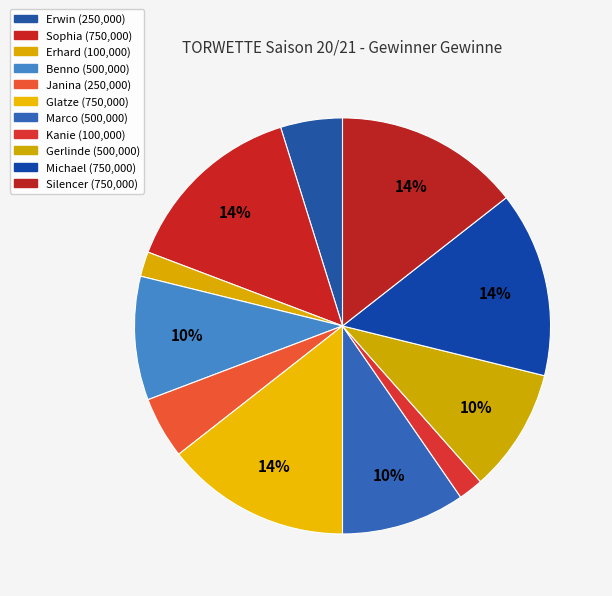

What portion of the pie excludes Kanie?

98.1%